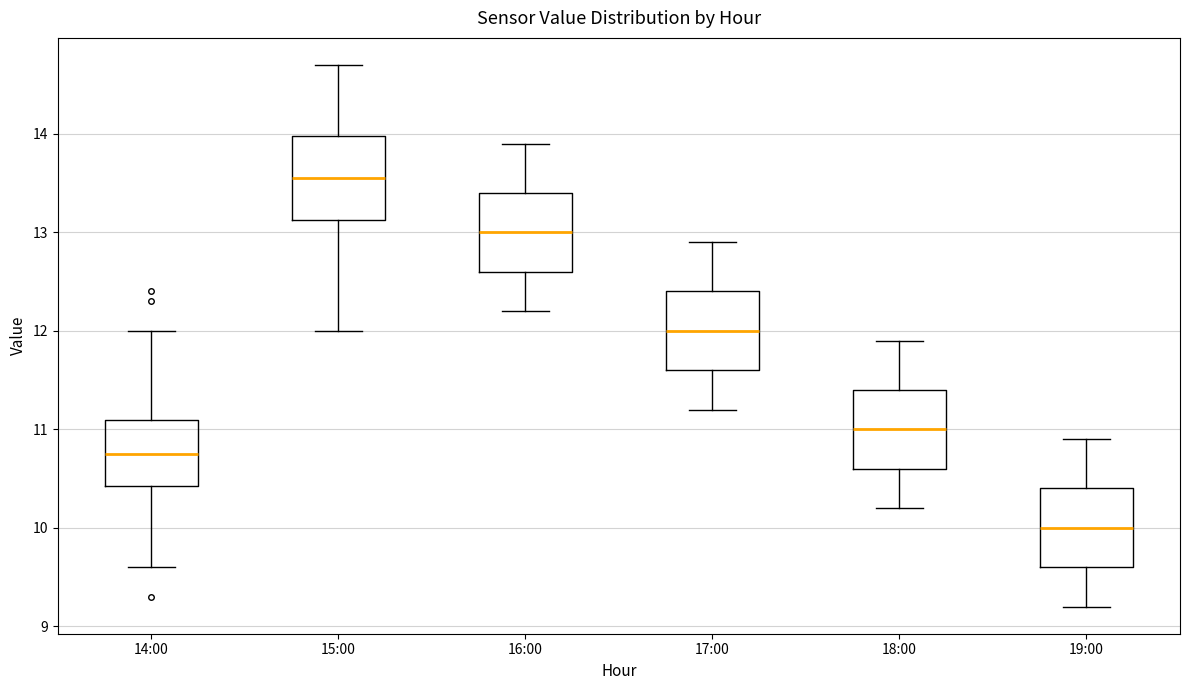

Reading left to right, transcribe this box plot: for each box, give where its median line is, the range the box spans, and where its two whiskers end, as read against the y-axis. The values are not printed on the chart, so give them approximately, as read against the axis.

14:00: median 10.8, box 10.4 to 11.1, whiskers 9.6 to 12.0
15:00: median 13.6, box 13.1 to 14.0, whiskers 12.0 to 14.7
16:00: median 13.0, box 12.6 to 13.4, whiskers 12.2 to 13.9
17:00: median 12.0, box 11.6 to 12.4, whiskers 11.2 to 12.9
18:00: median 11.0, box 10.6 to 11.4, whiskers 10.2 to 11.9
19:00: median 10.0, box 9.6 to 10.4, whiskers 9.2 to 10.9